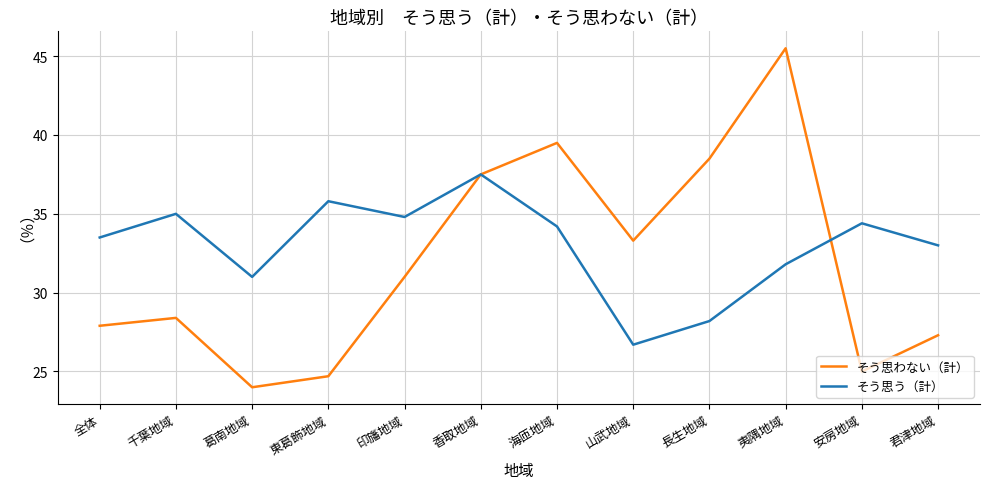

Count the number of categories in the chart.

12